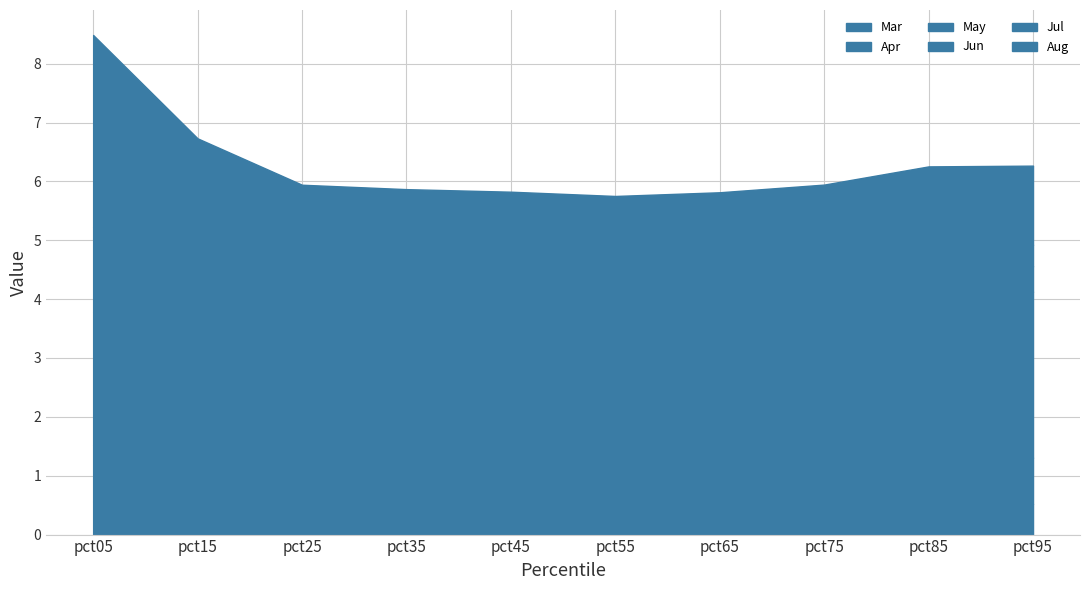

At how many categories does at least one series exceed 1?

10